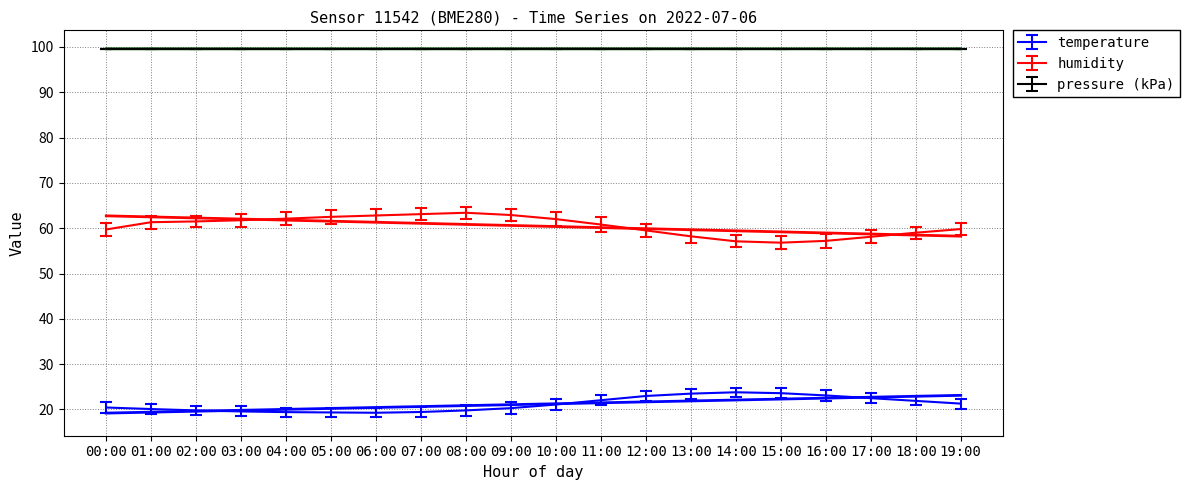

What is the label of the 17th point from the left?

16:00